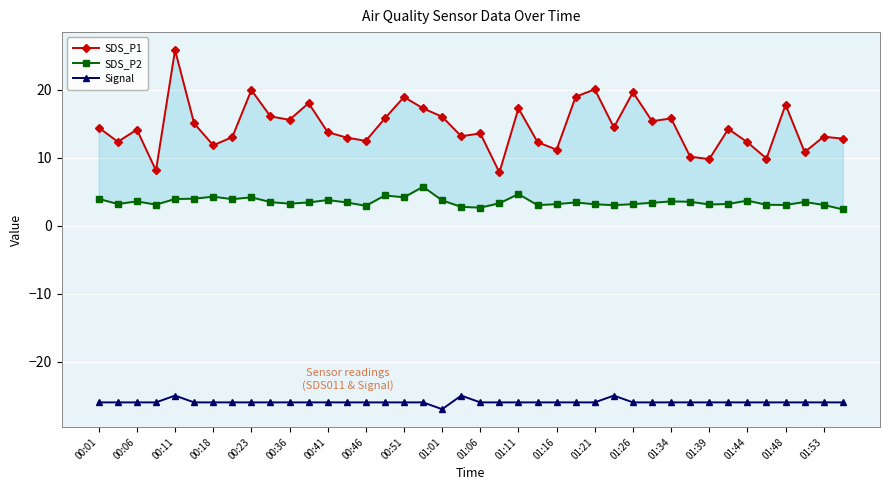

At how many categories does at least one series exceed 13?

25